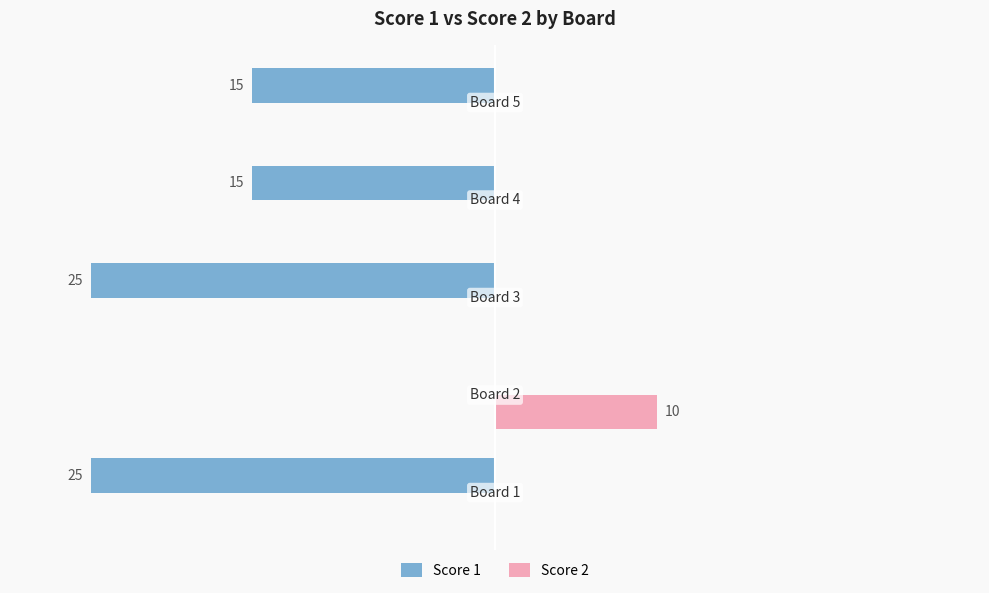

What is the minimum value shown in the chart?

-25